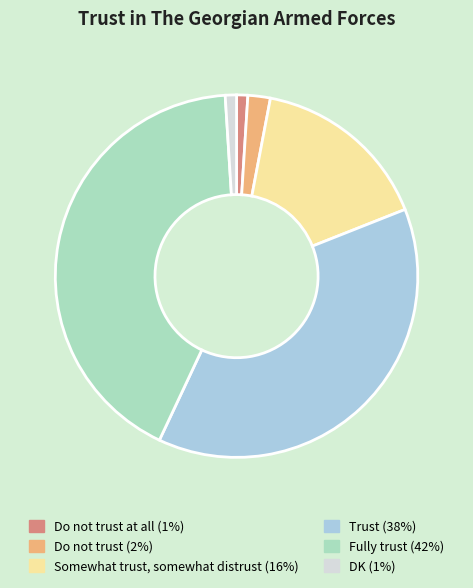

Is there any slice that represents more than half of the pie?

No